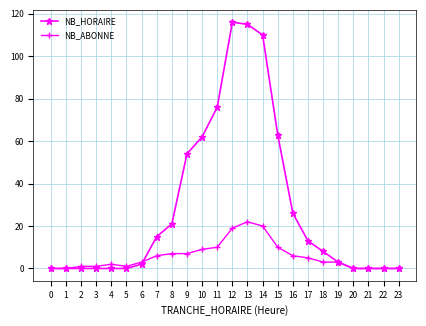

The NB_ABONNE series shows 4 at 15. True or false?

False